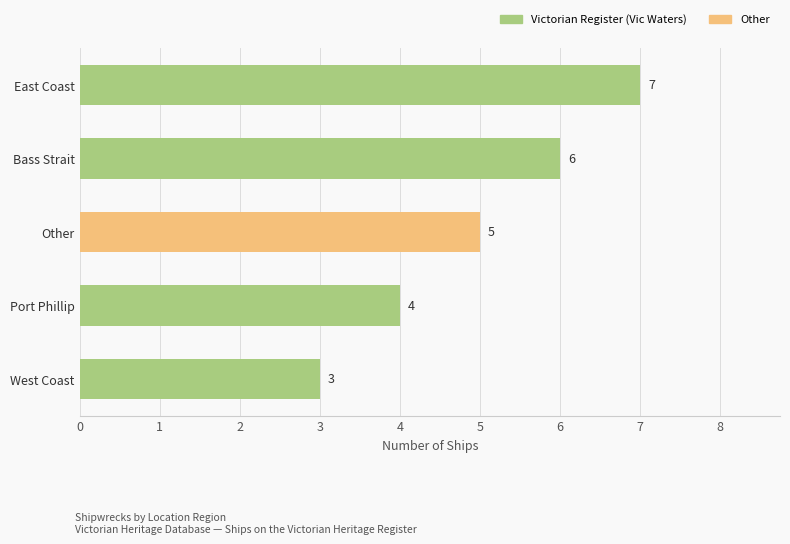

What is the difference between the maximum and minimum values?

4